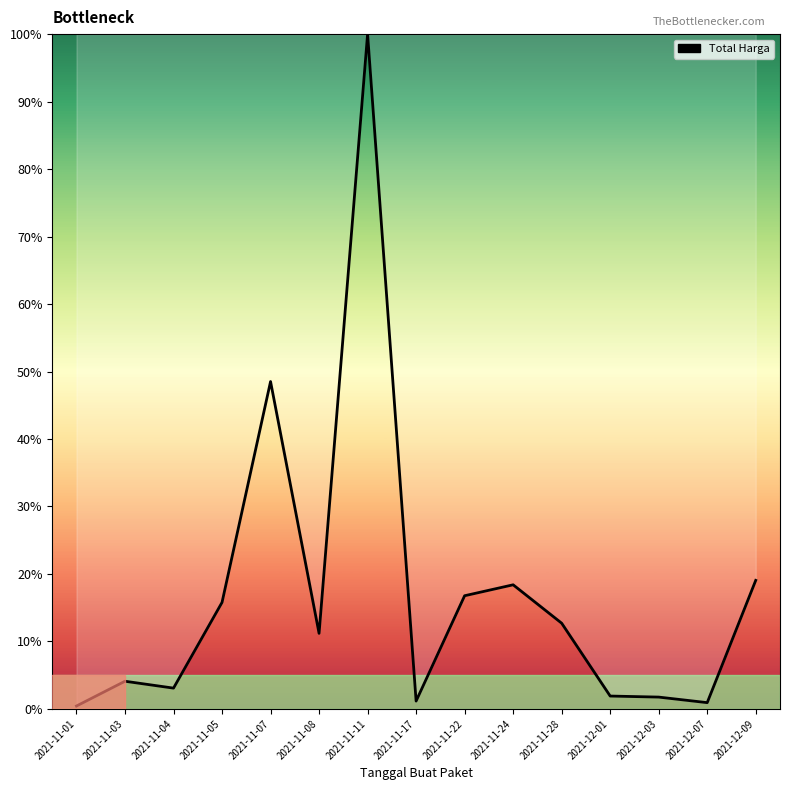

Which label corresponds to the largest value in the chart?

2021-11-11